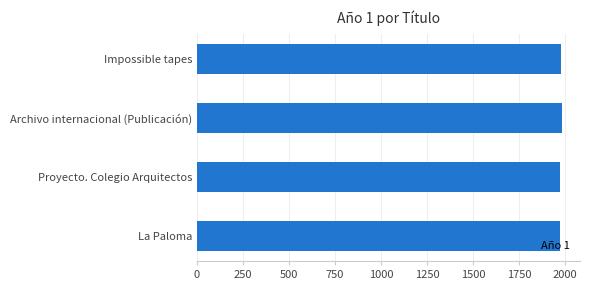

Approximately how many times larger is the value at Impossible tapes compared to La Paloma?

1.0